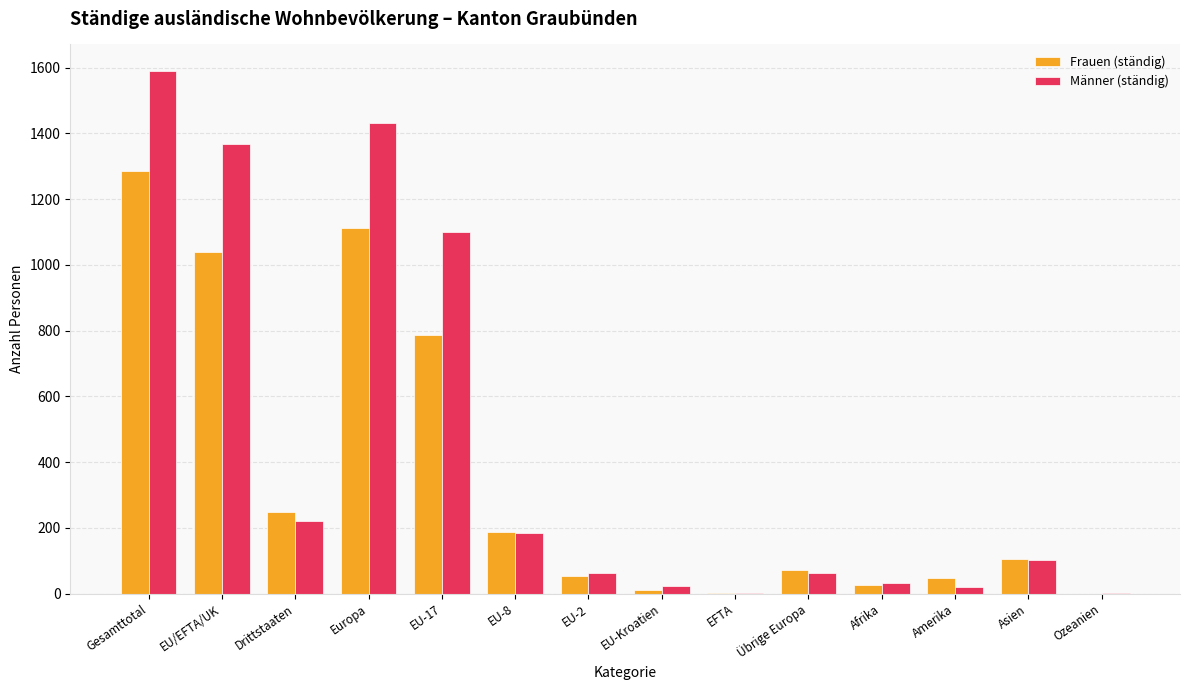

Between EFTA and Asien, which series saw the biggest shift?

Frauen (ständig)